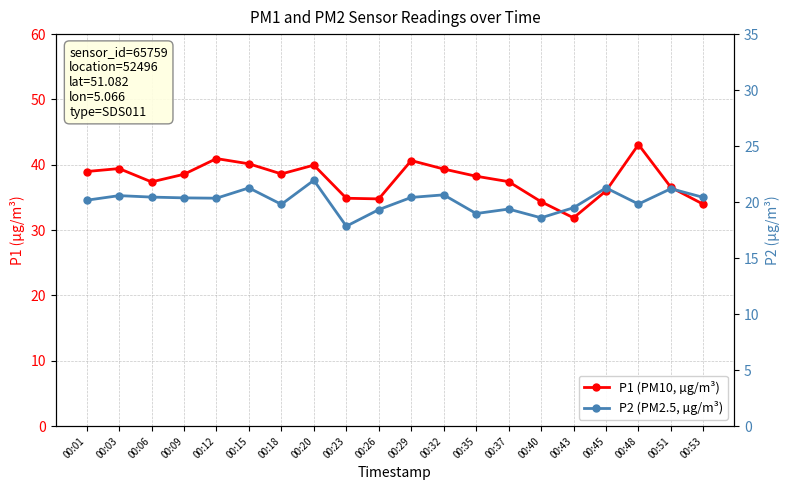

Between 00:45 and 00:48, which is larger?

00:48